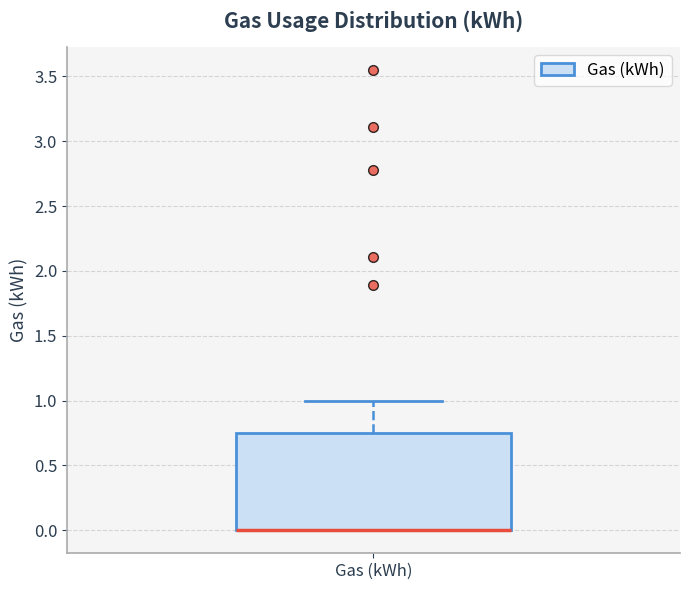

Where is the upper edge of the box for Gas (kWh) on the y-axis? The values are not printed on the chart, so give them approximately, as read against the axis.

0.75